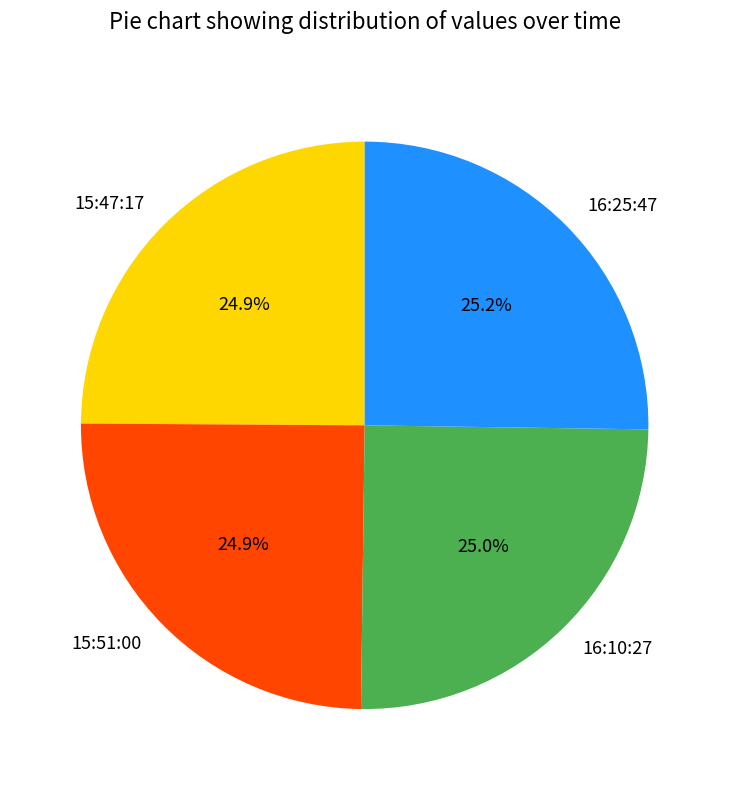

Combined, what portion of the pie is 15:51:00 and 15:47:17?

49.8%